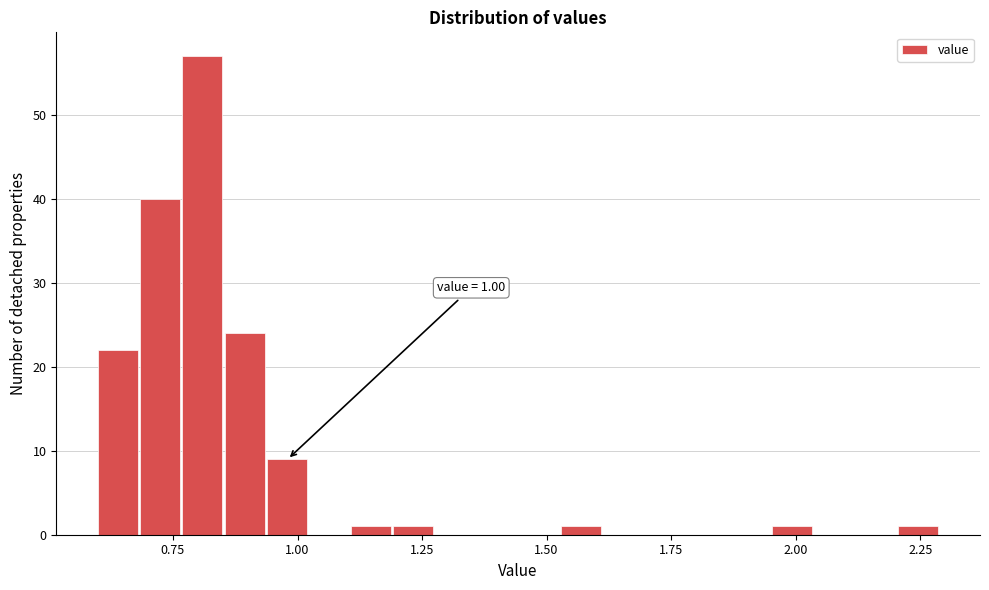

Around what value on the x-axis is the tallest bar? Give the approximate position of its centre, as read against the axis.

0.80